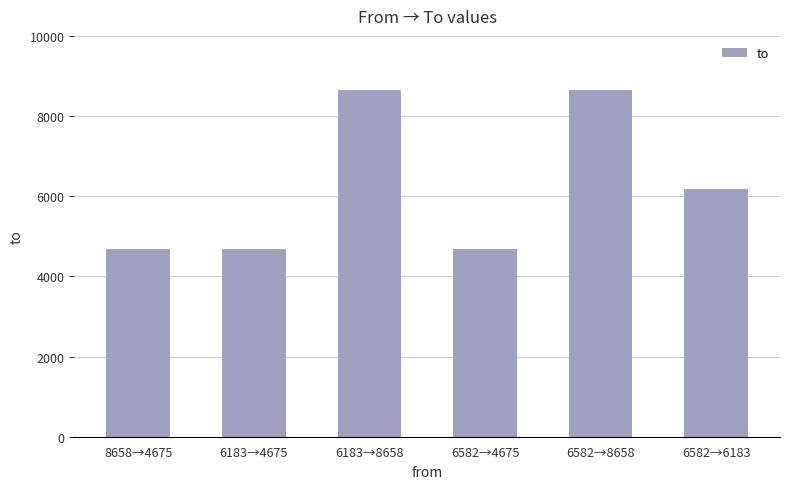

Reading left to right, transcribe all the data shown in this chart.

4675	4675	8658	4675	8658	6183